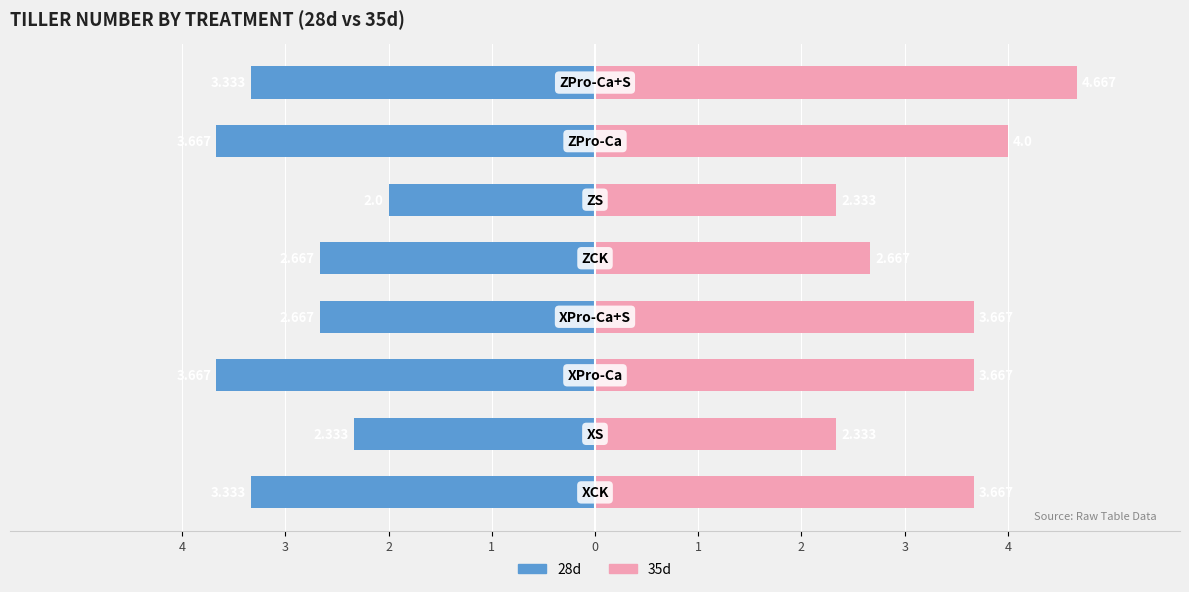

How many data points in 35d are above 3?

5